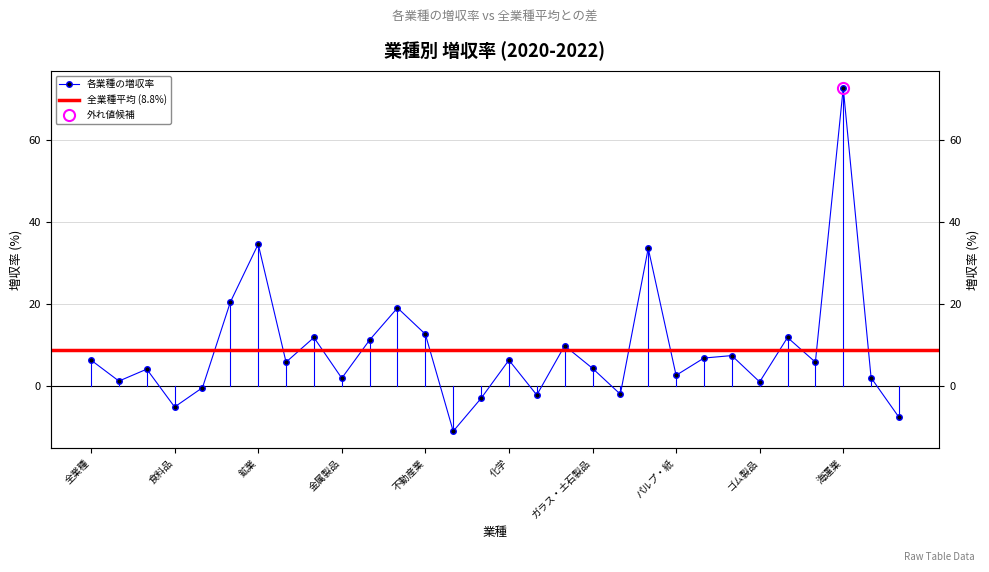

At which category does the data reach its first local valley?

水産・農林業